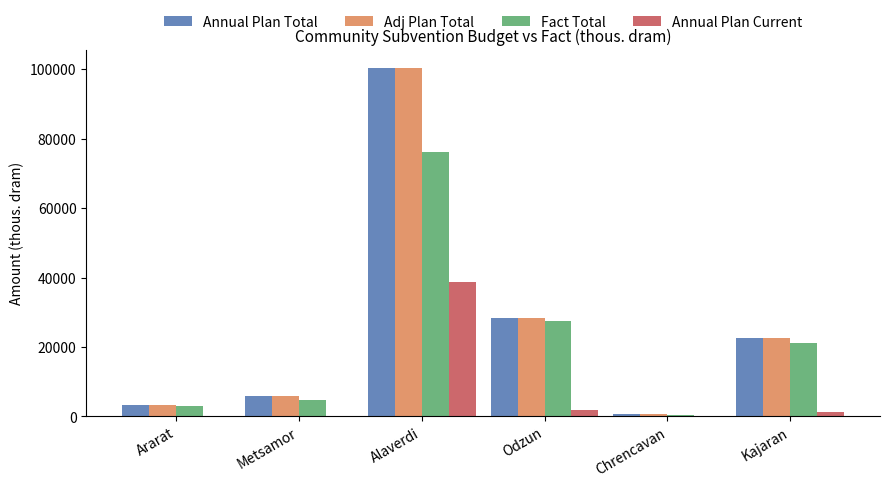

Is the value of Adj Plan Total at Ararat greater than the value of Annual Plan Current at Metsamor?

Yes